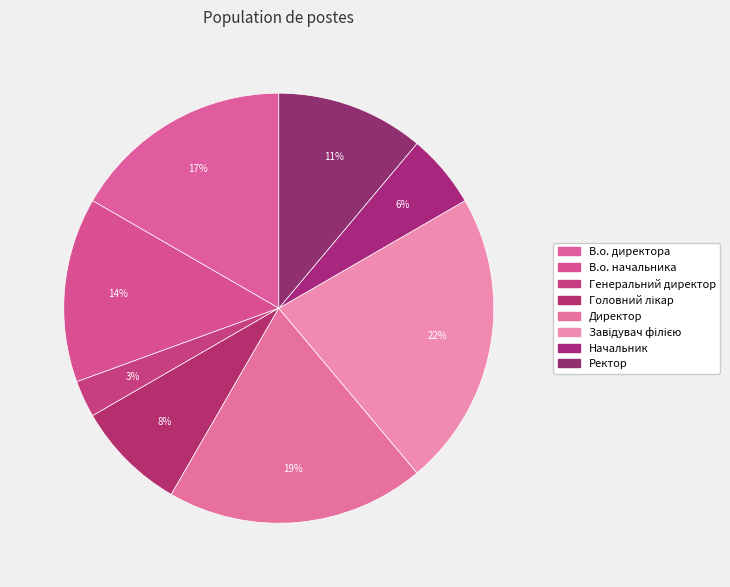

How many slices are in this pie chart?

8